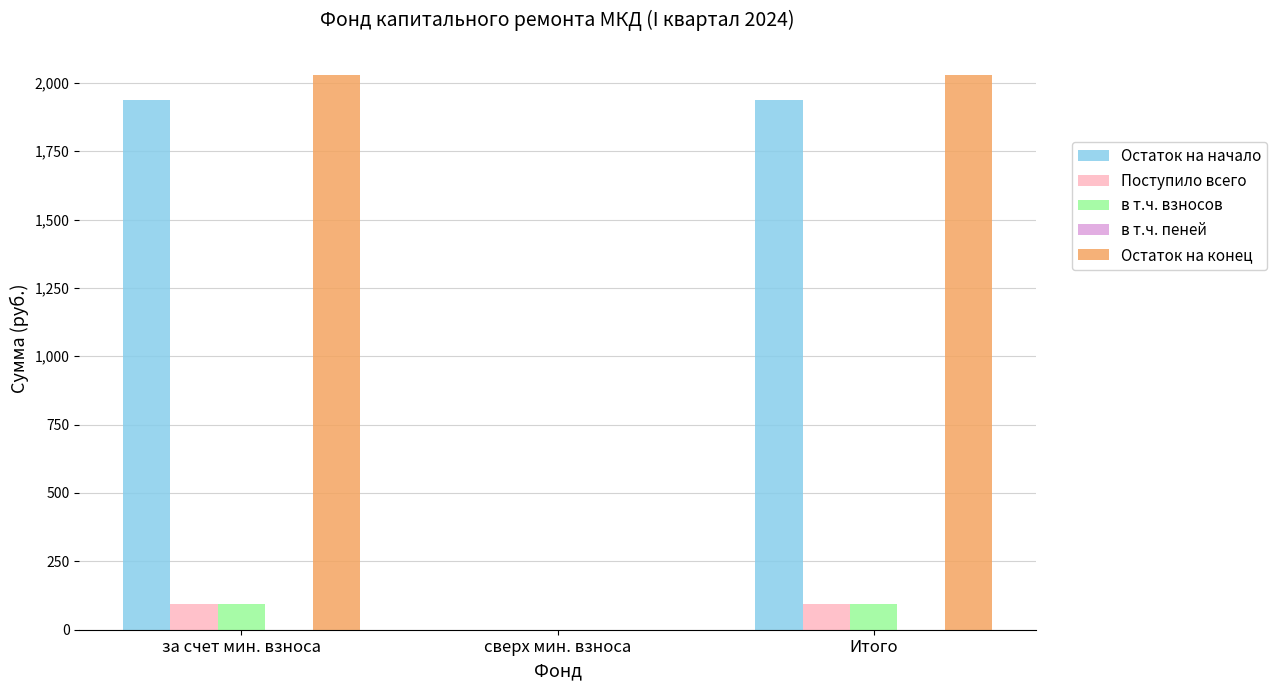

What is the greatest value displayed?

2029.5